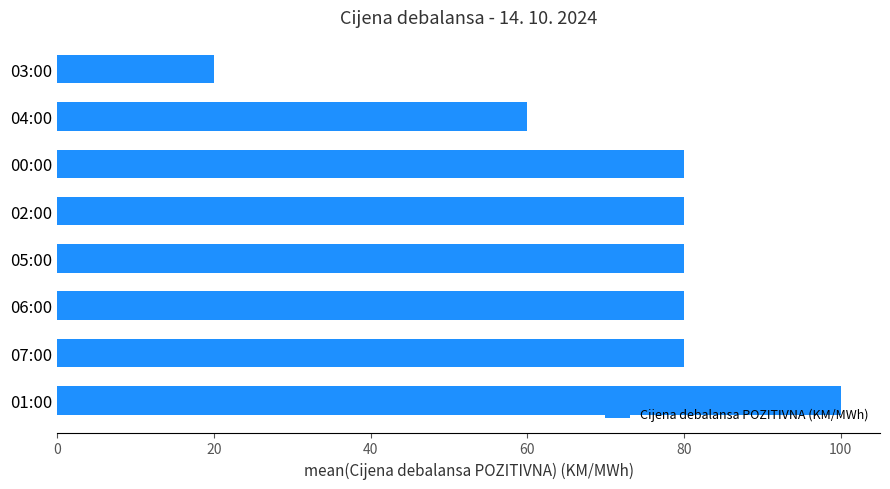

Reading bottom to top, list all the values displayed in this chart.

01:00=100	07:00=80	06:00=80	05:00=80	02:00=80	00:00=80	04:00=60	03:00=20